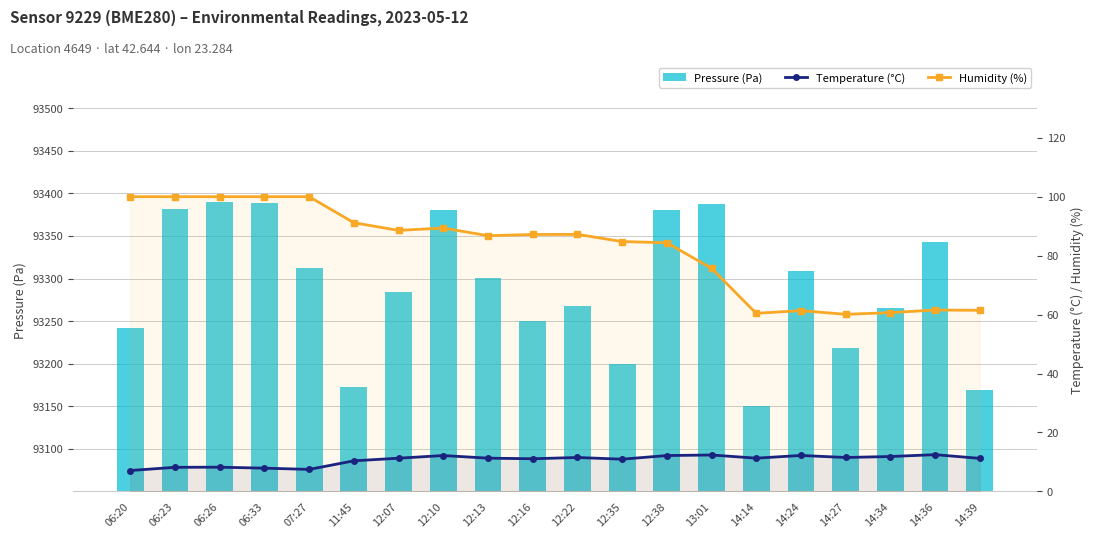

What is the difference between the Temperature (°C) values at 12:35 and 12:07?

0.3